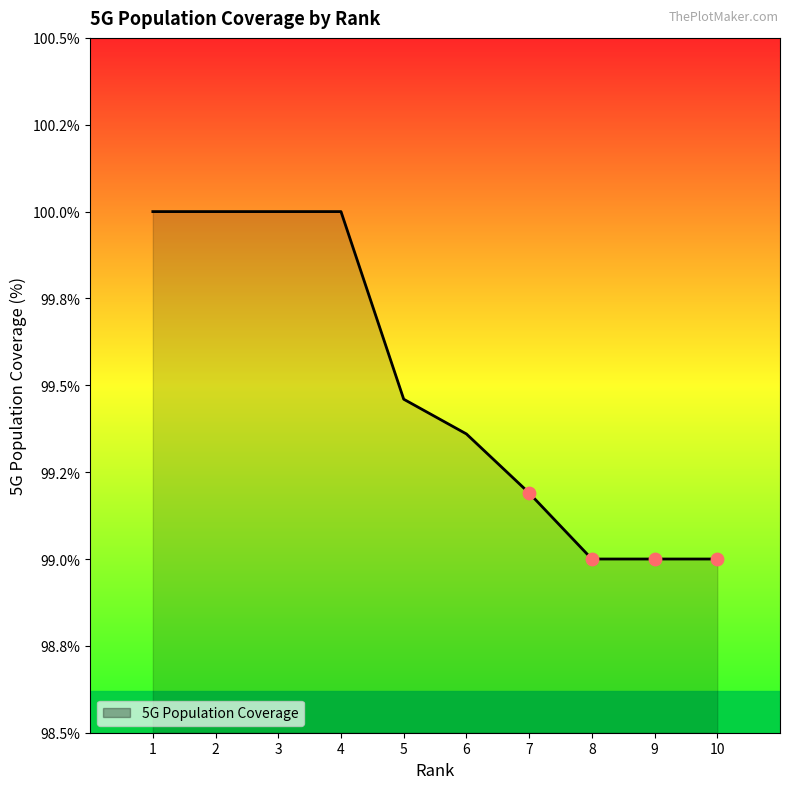

Does the chart have visible grid lines?

No